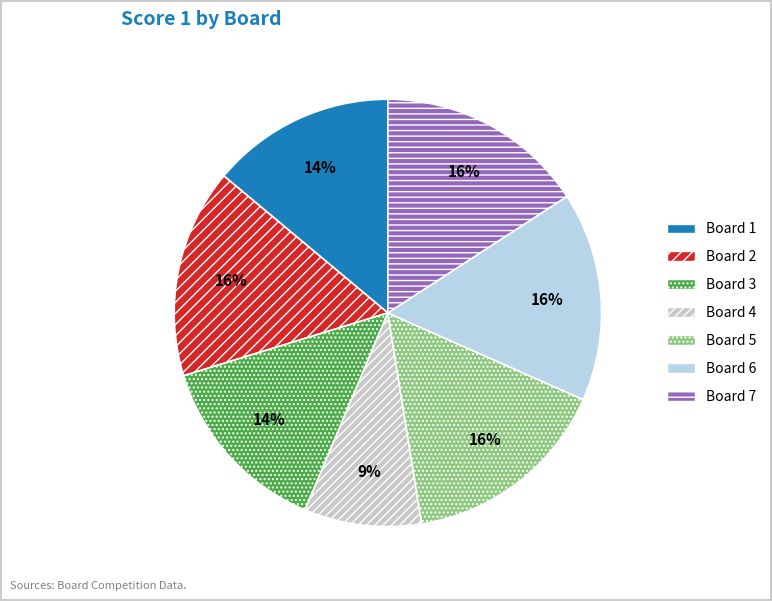

Between Board 6 and Board 7, which is larger?

Board 6